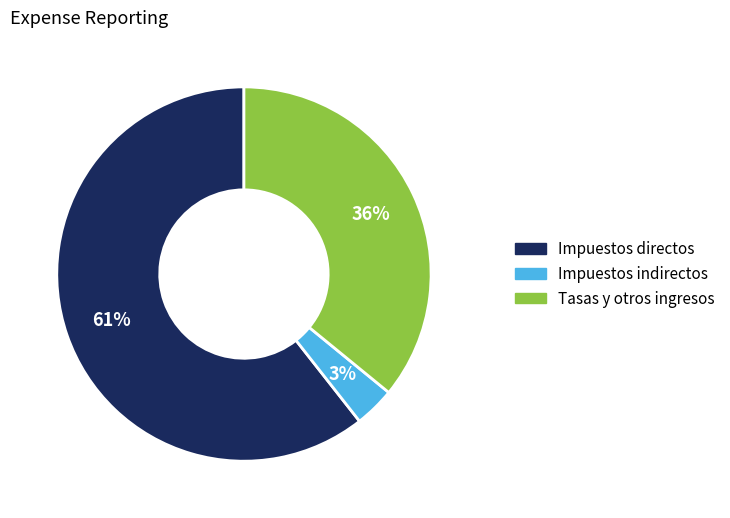

True or false: Tasas y otros ingresos accounts for 21% of the total.

False